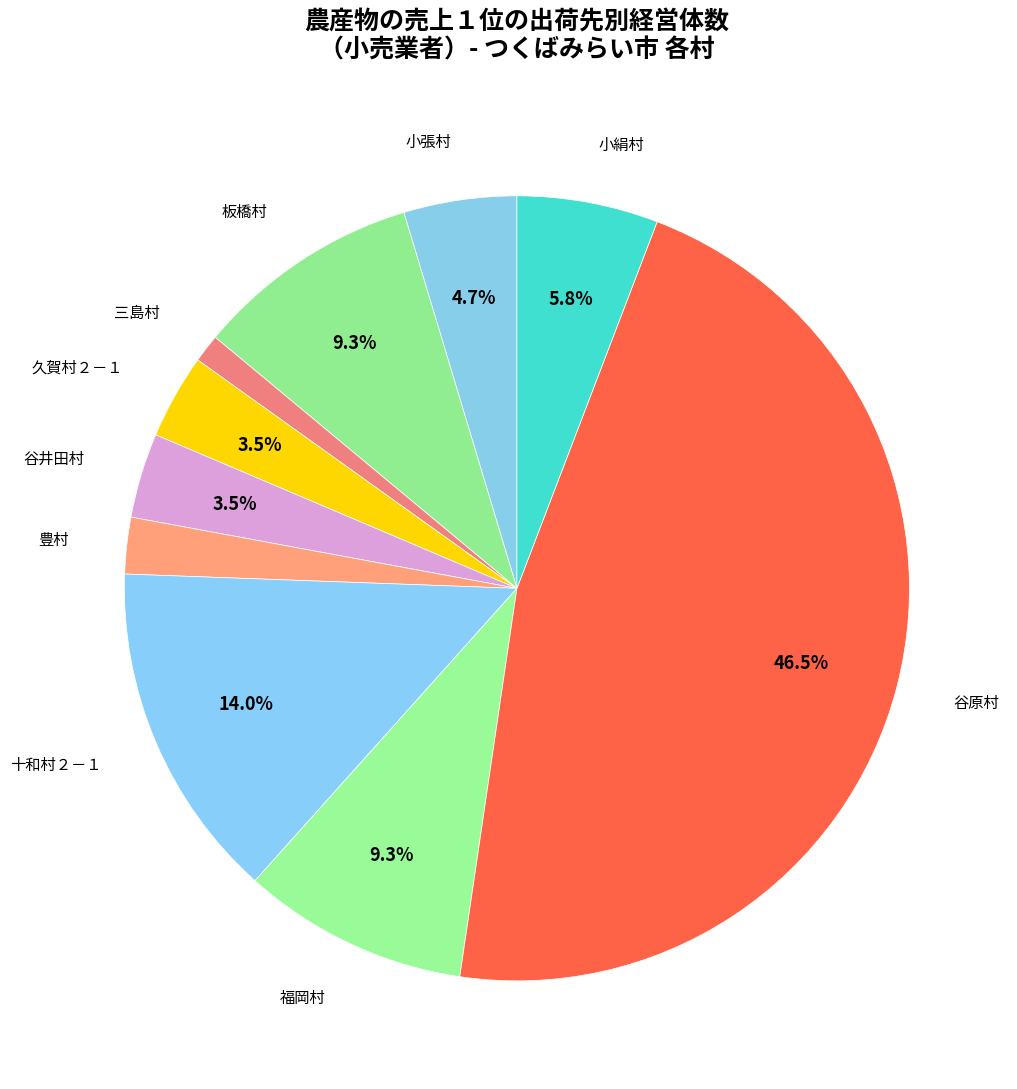

How many slices are in this pie chart?

10